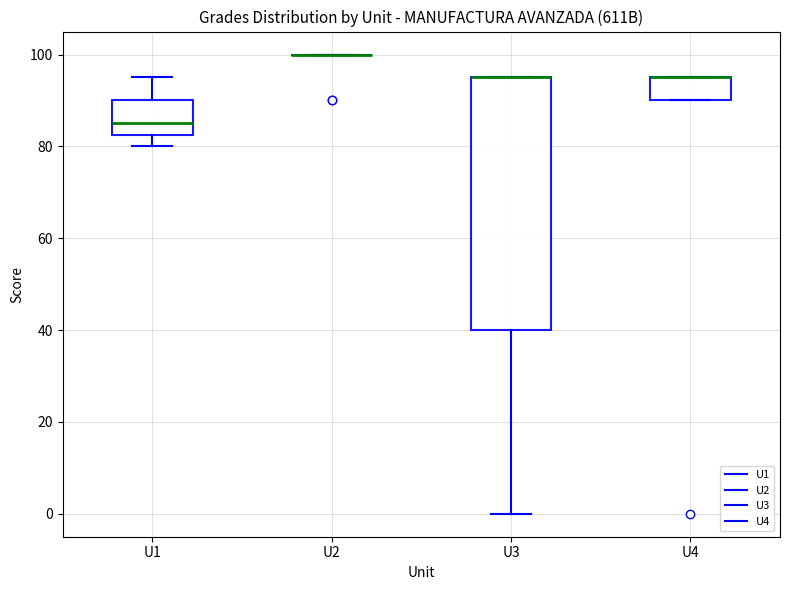

Reading left to right, read every box against the y-axis: the position of its median line, the range the box covers, and the ends of its whiskers. The values are not printed on the chart, so give them approximately, as read against the axis.

U1: median 86, box 82 to 90, whiskers 80 to 96
U2: box collapsed to a line at 100, whiskers 100 to 100
U3: median 96 (drawn on the box's upper edge), box 40 to 96, whiskers 0 to 96
U4: median 96 (drawn on the box's upper edge), box 90 to 96, whiskers 90 to 96